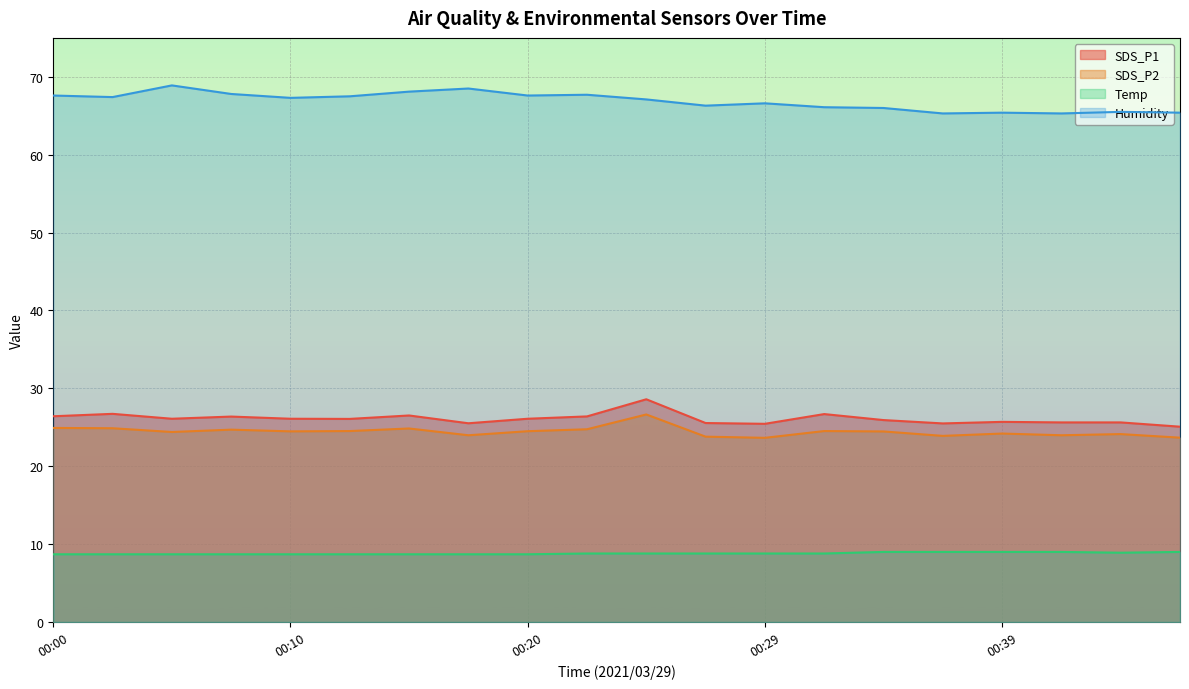

True or false: Humidity and SDS_P1 cross at least once.

False